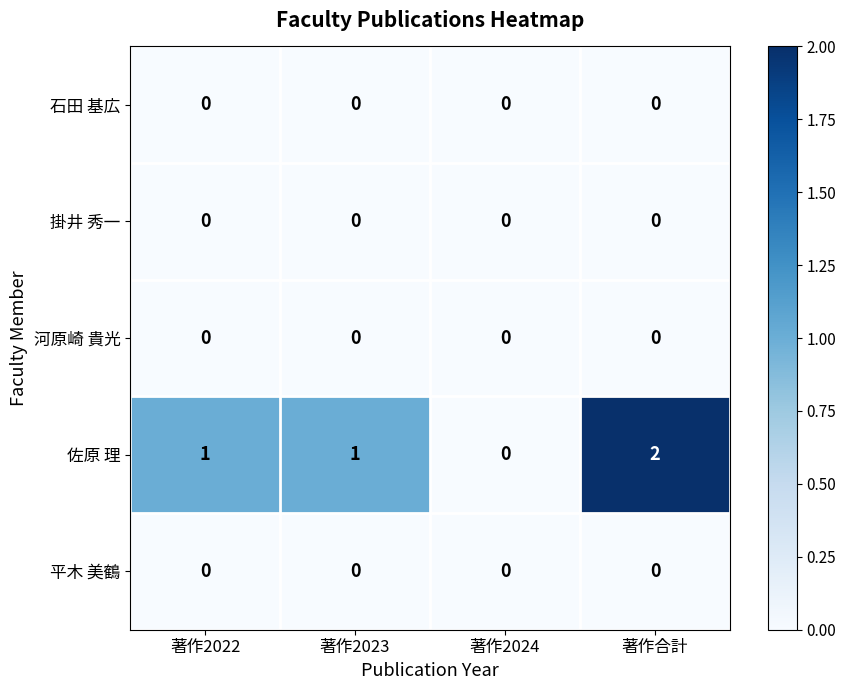

Which series has the largest total across all categories?

佐原 理